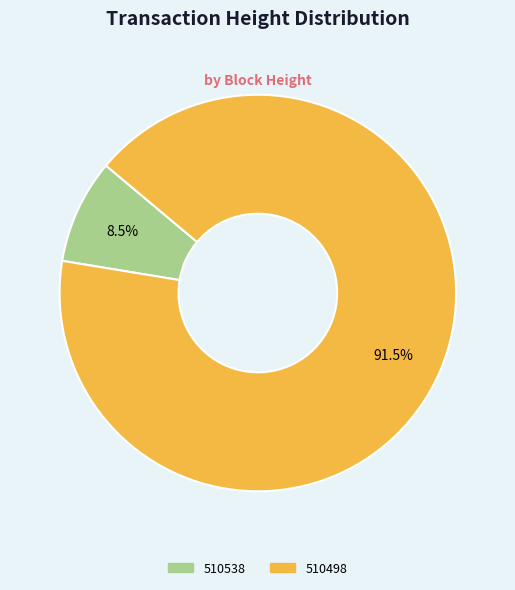

Between 510538 and 510498, which is larger?

510498